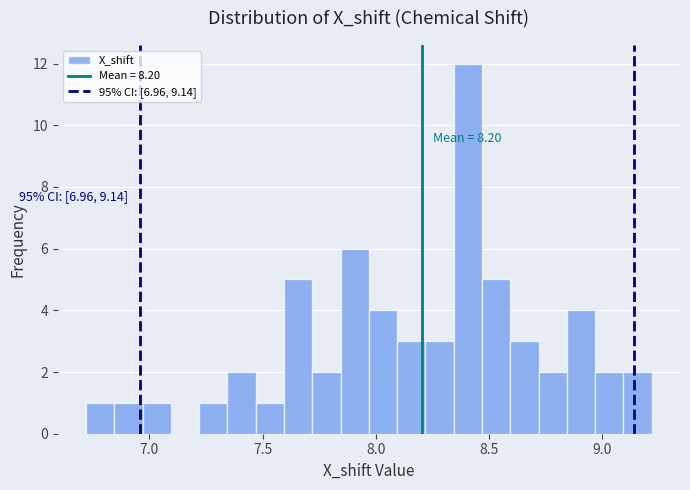

Around what value on the x-axis is the tallest bar? Give the approximate position of its centre, as read against the axis.

8.40